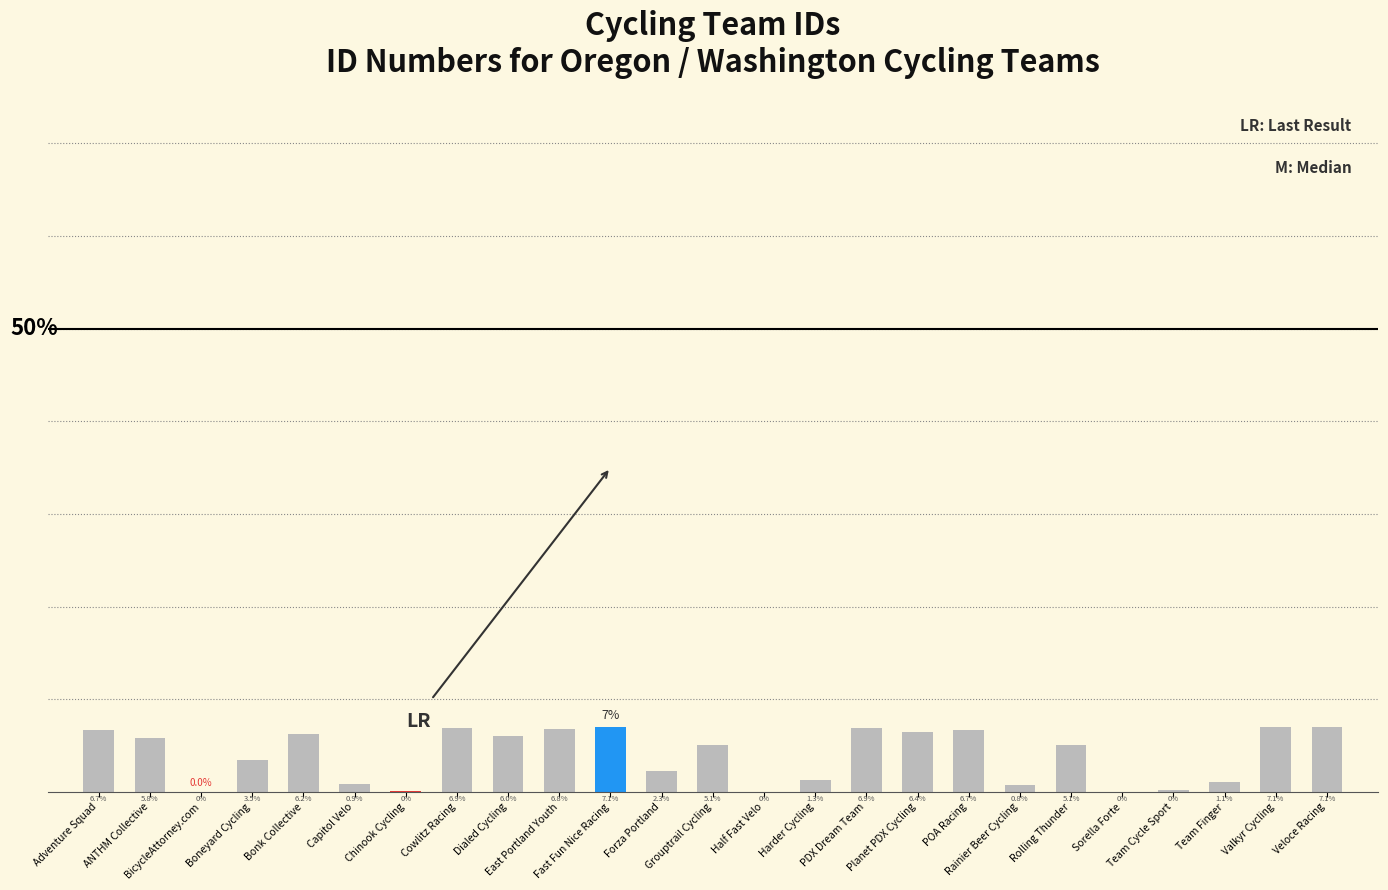

What is the change in value from POA Racing to Team Finger?

-0.1